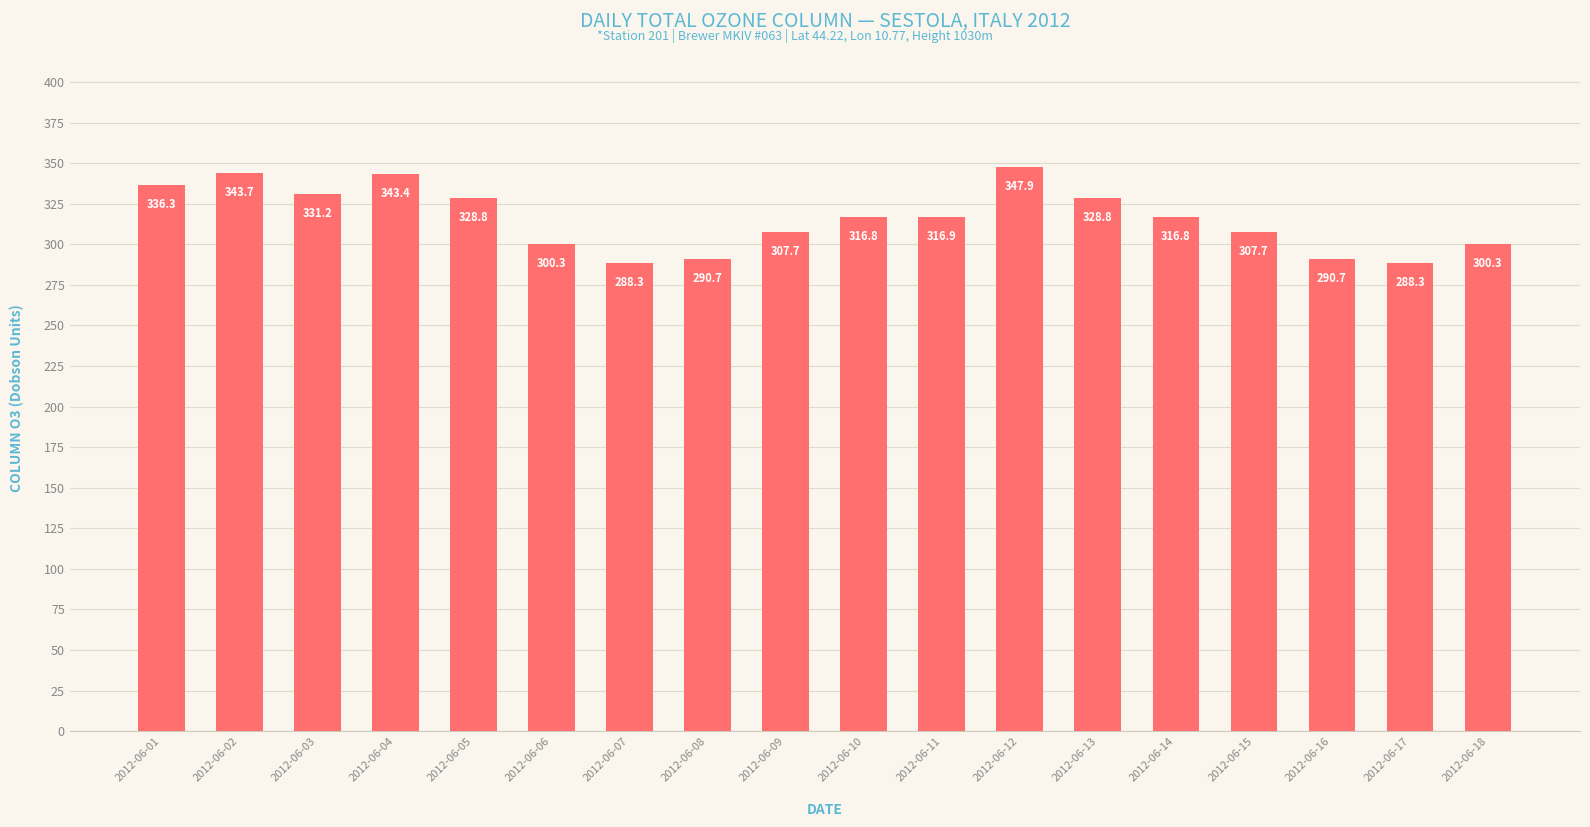

What is the change in value from 2012-06-10 to 2012-06-11?

+0.1